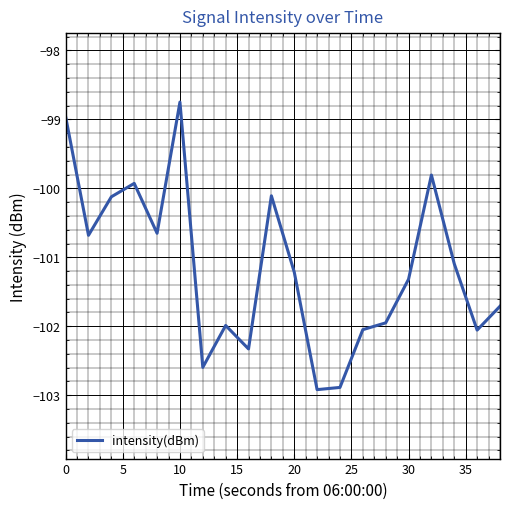

What is the smallest value displayed?

-102.9